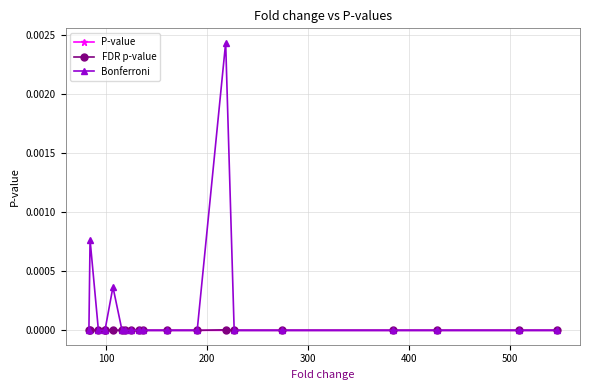

Which series has the widest spread of values?

Bonferroni